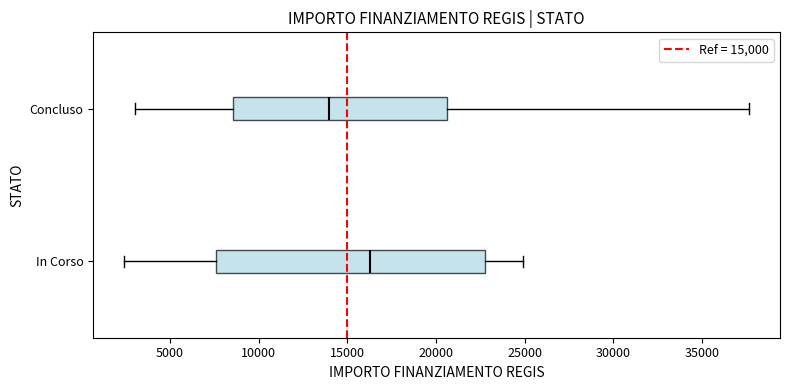

Reading bottom to top, read every box against the x-axis: the position of its median line, the range the box covers, and the ends of its whiskers. The values are not printed on the chart, so give them approximately, as read against the axis.

In Corso: median 16500, box 7500 to 23000, whiskers 2500 to 25000
Concluso: median 14000, box 8500 to 20500, whiskers 3000 to 37500